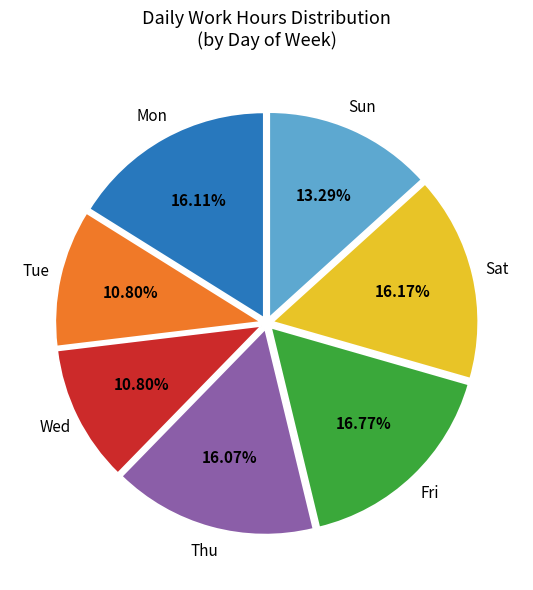

Does any single category account for the majority?

No